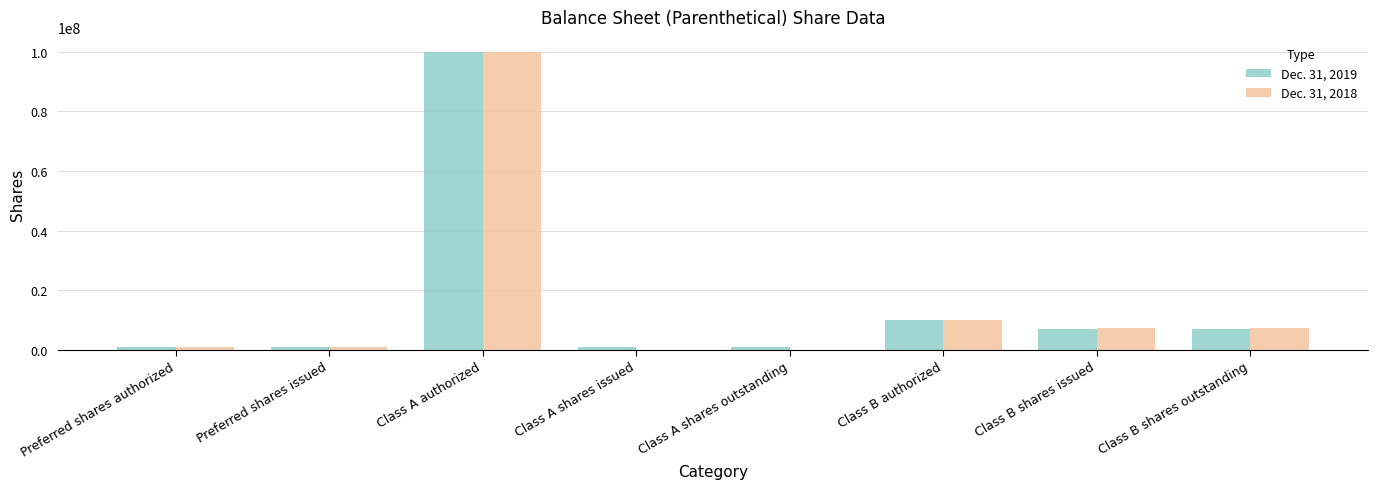

Where is Dec. 31, 2018 nearest to the value 50000000?

Class B authorized